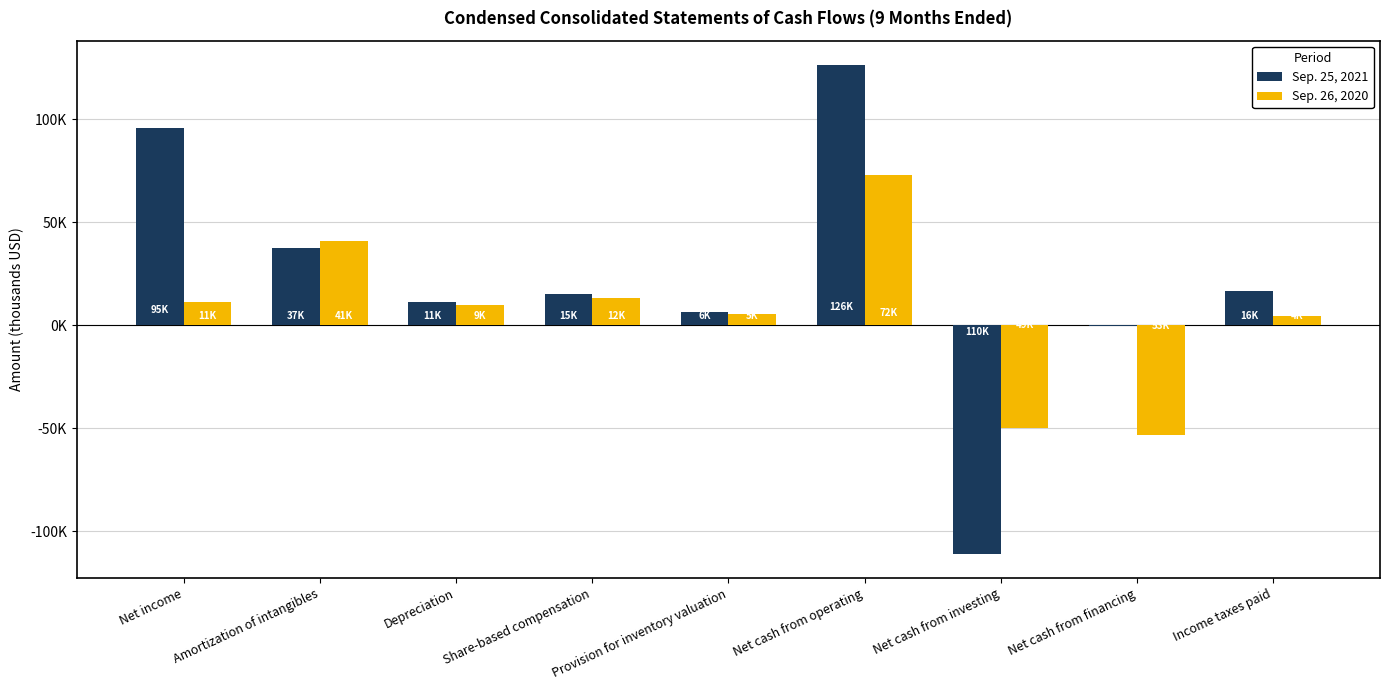

Which category has the lowest value in the Sep. 25, 2021 series?

Net cash from investing